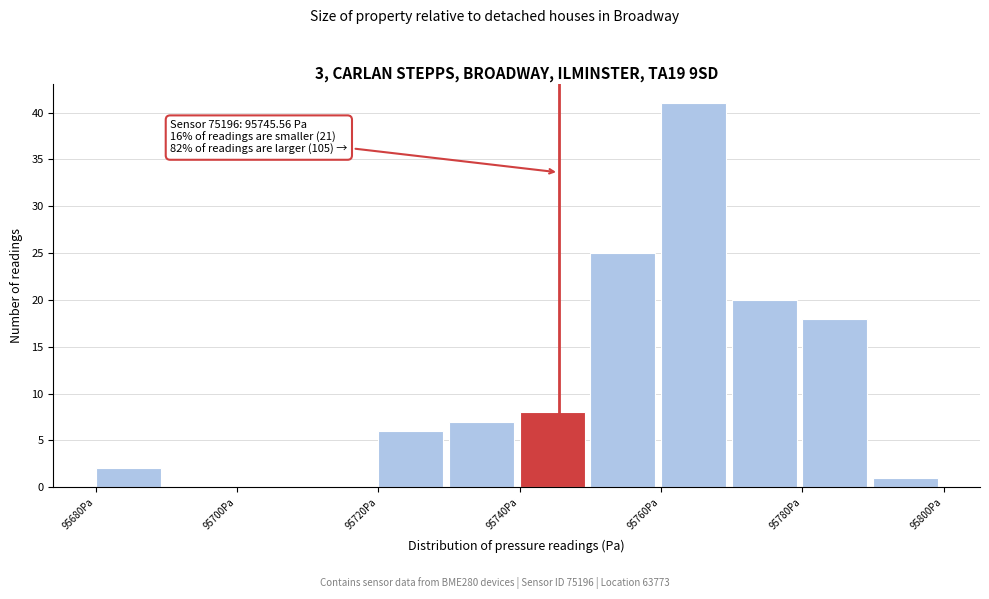

Over which range of the x-axis is the bar tallest?

95760 to 95770